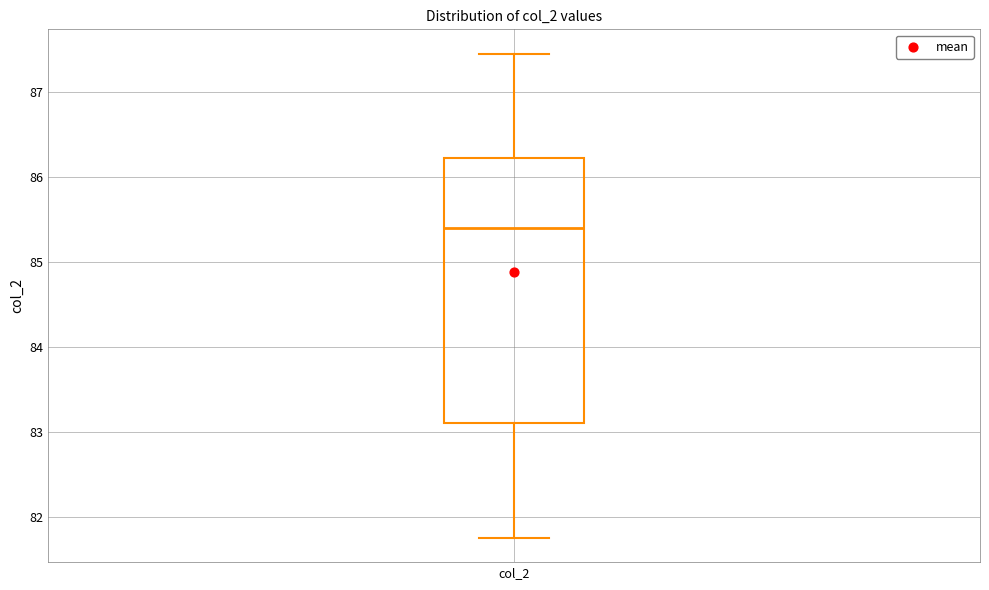

Where is the lower edge of the box for col_2 on the y-axis? The values are not printed on the chart, so give them approximately, as read against the axis.

83.1